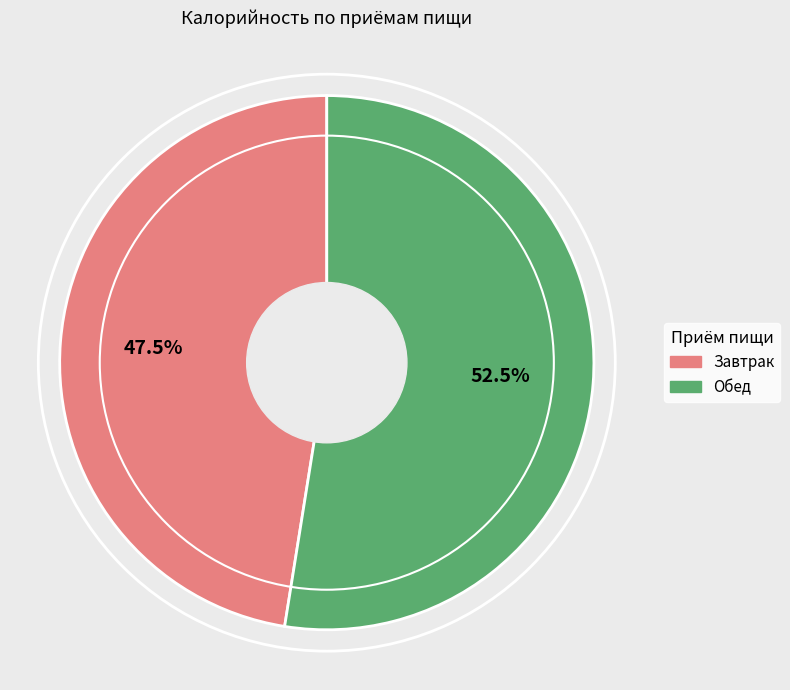

Which slice is the smallest?

Завтрак